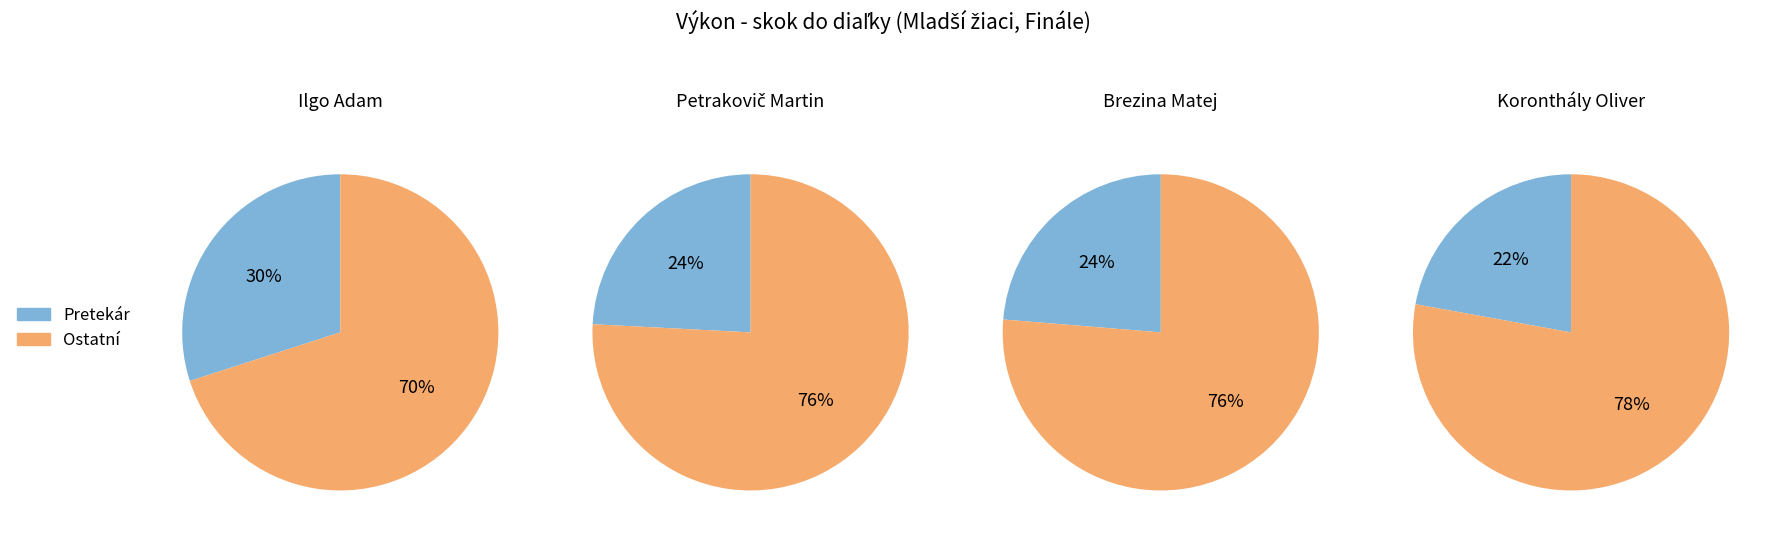

To the nearest percent, what is the difference between the largest and smallest slice percentages?

8%